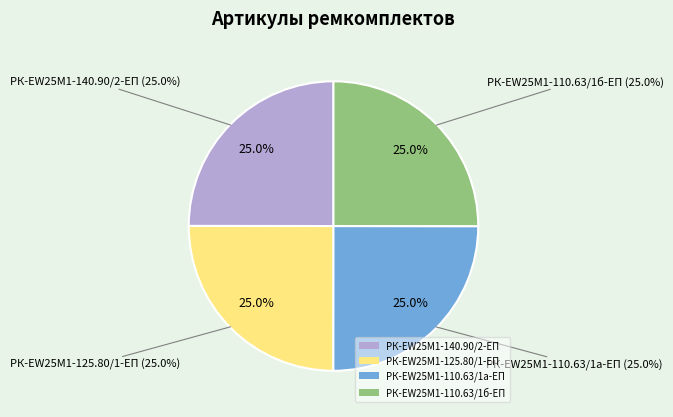

To the nearest percent, what portion does РК-EW25M1-110.63/1а-ЕП represent?

25%